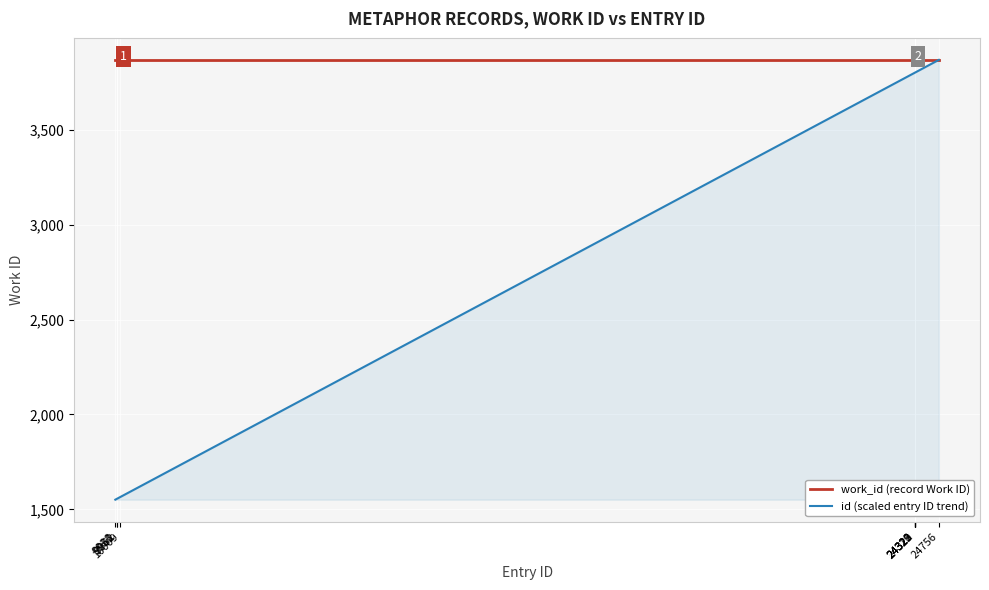

How many data points does each series have?

10